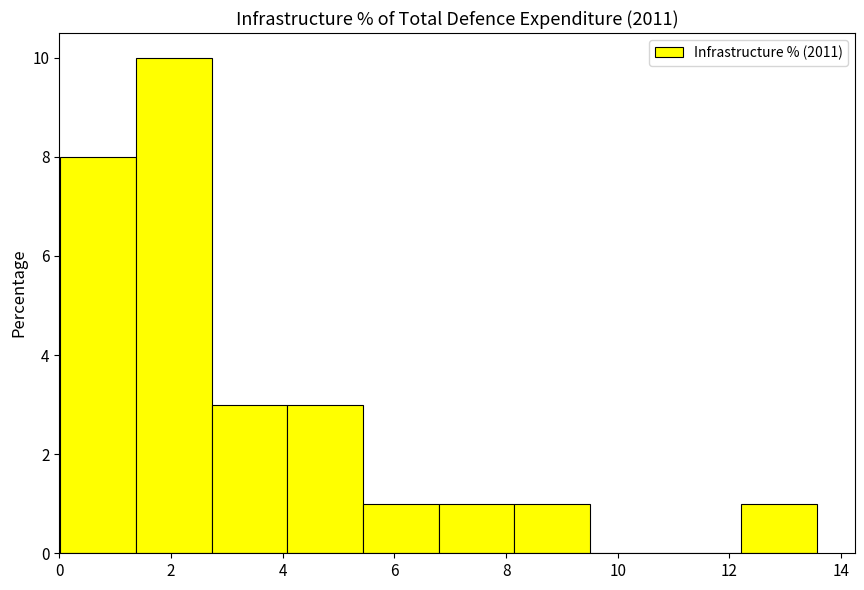

Reading left to right, list every bar in this chart as the range it spans on the x-axis followed by its height. Neither the bar edges nor the heights are printed on the chart, so give them approximately, as read against the axes.

0.0 to 1.4: 8
1.4 to 2.8: 10
2.8 to 4.0: 3
4.0 to 5.4: 3
5.4 to 6.8: 1
6.8 to 8.2: 1
8.2 to 9.6: 1
9.6 to 10.8: 0
10.8 to 12.2: 0
12.2 to 13.6: 1